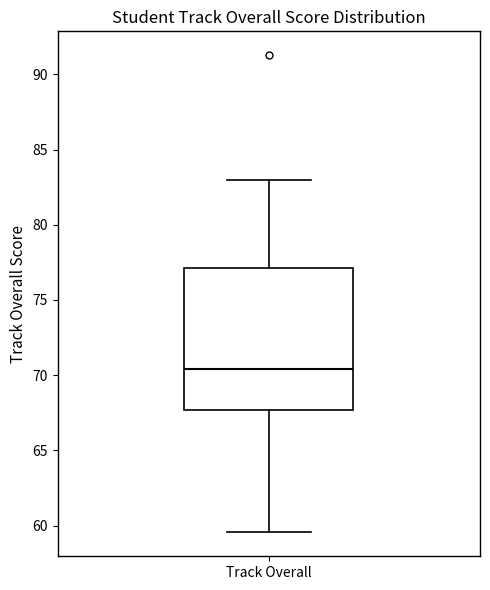

Read this box plot against the y-axis: the position of the median line, the range covered by the box, and the ends of both whiskers. The values are not printed on the chart, so give them approximately, as read against the axis.

median 70.5, box 67.5 to 77.0, whiskers 59.5 to 83.0